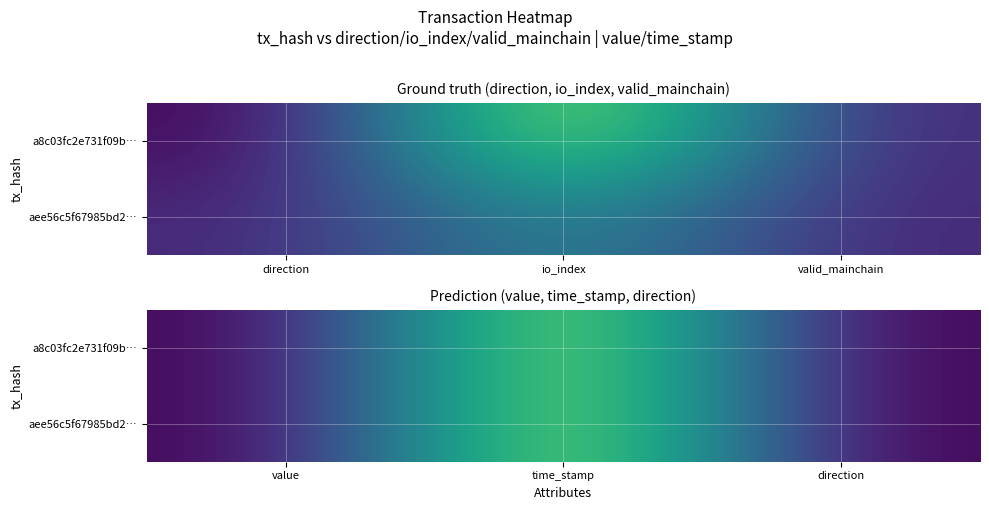

What is the maximum value for aee56c5f67985bd2…?

1593406946.0